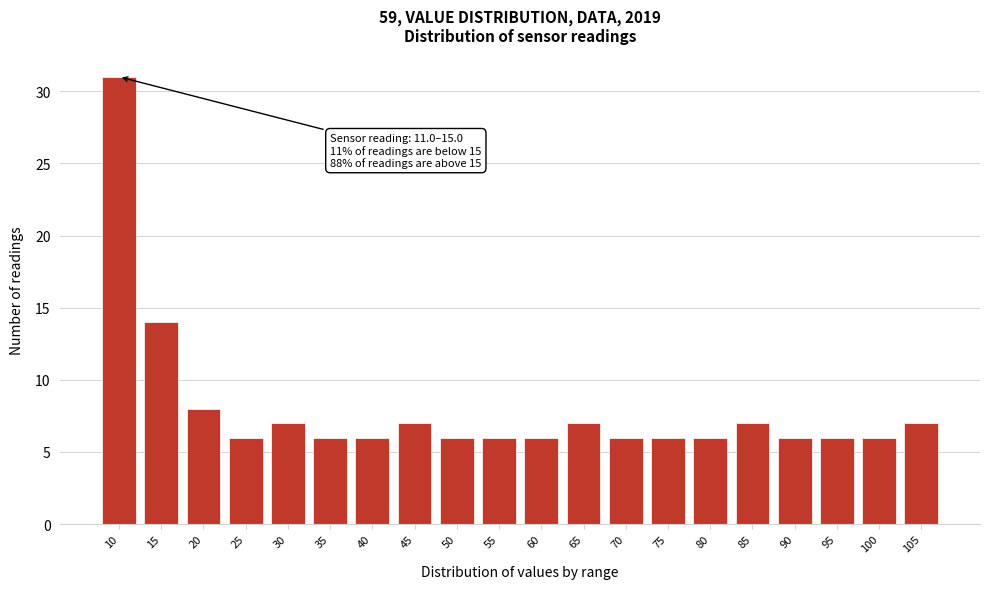

Reading right to left, list all the values displayed in this chart.

105=7	100=6	95=6	90=6	85=7	80=6	75=6	70=6	65=7	60=6	55=6	50=6	45=7	40=6	35=6	30=7	25=6	20=8	15=14	10=31